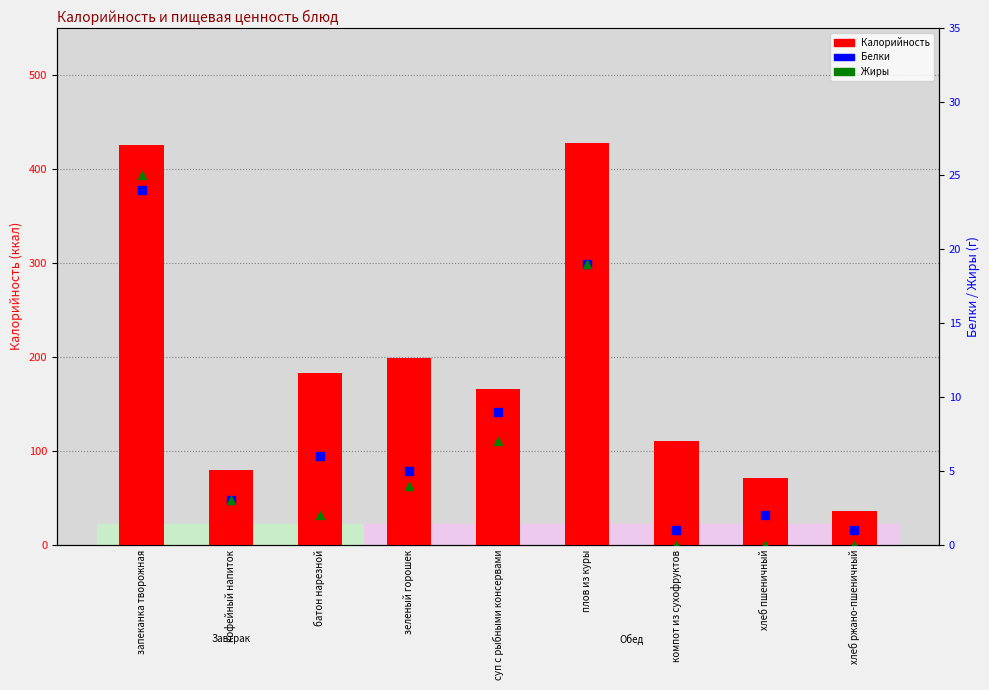

What is the label of the 7th bar from the left?

компот из сухофруктов